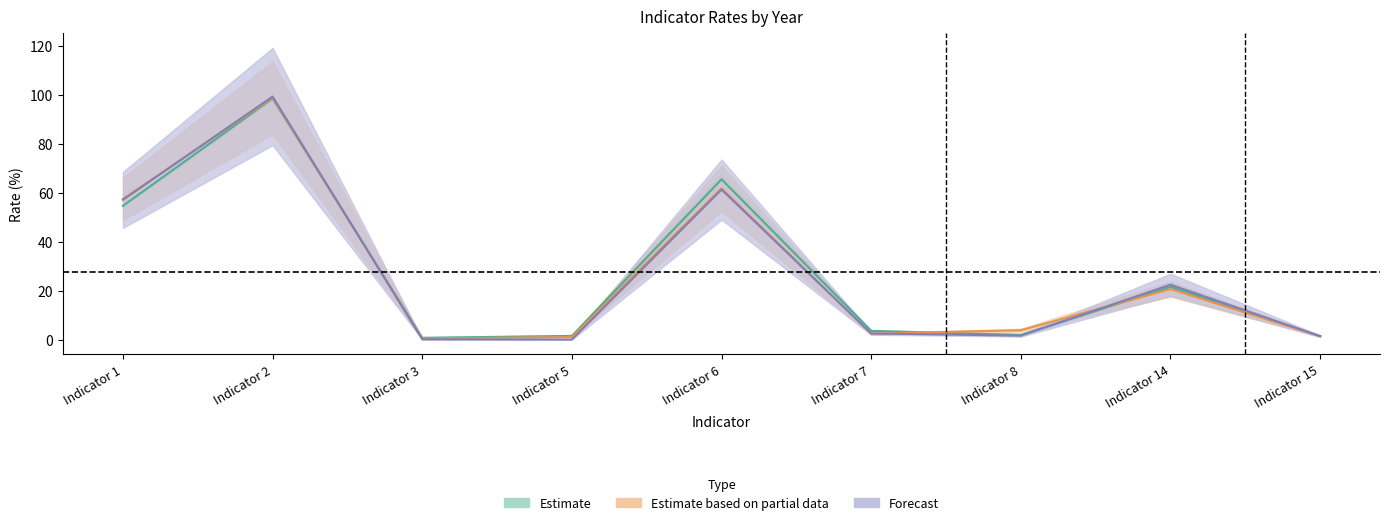

Reading left to right, what are all the values shown in this chart?

2009: 54.6	98.4	0.8	1.6	65.5	3.7	1.9	21.6	1.5
2010: 57.1	99.2	0.2	0.1	61.3	2.6	1.7	22.5	1.5
2011: 57.5	98.7	0.5	1.2	61.8	2.5	3.9	20.7	1.4